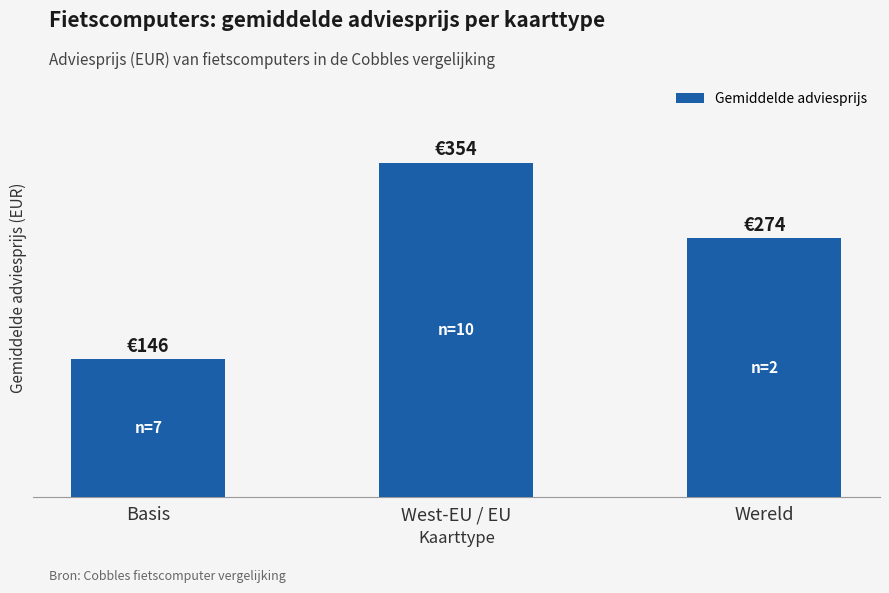

Does the chart contain stacked bars?

No